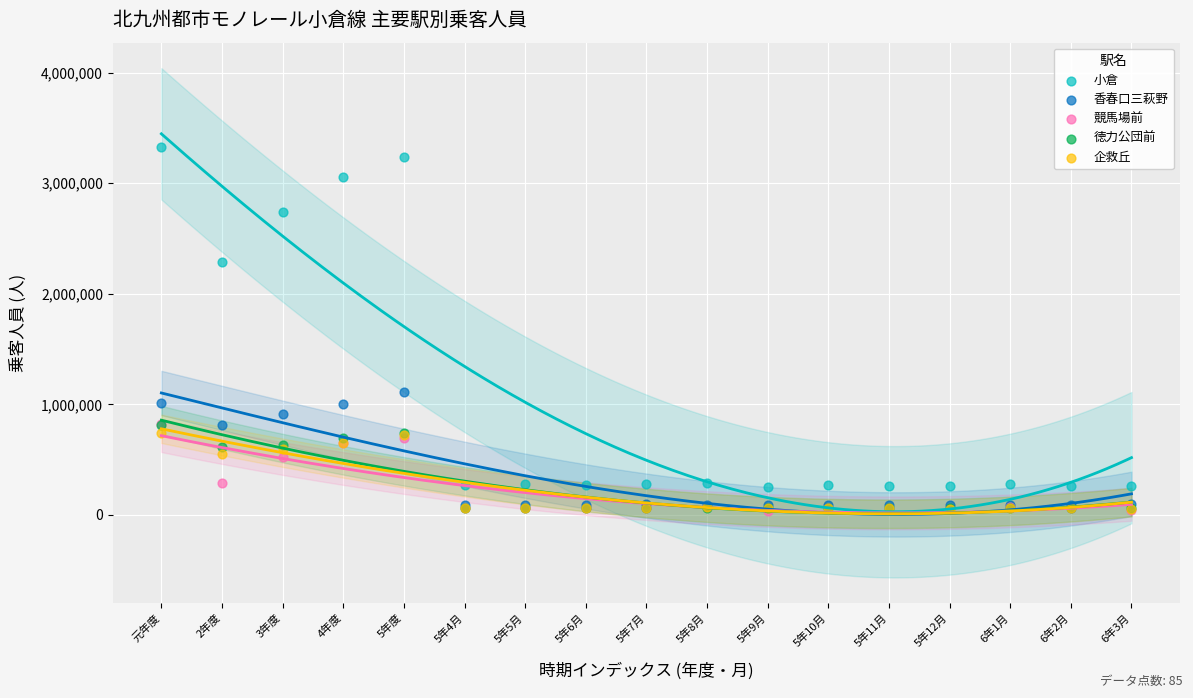

In the 小倉 series, what Y value is closest to 1791211?

2285334